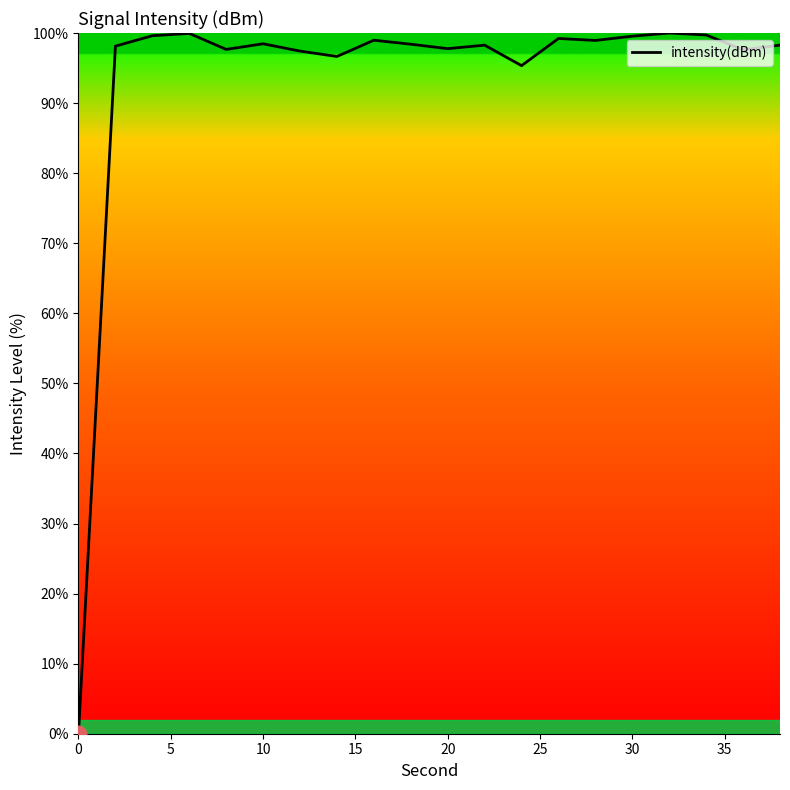

What is the maximum value shown in the chart?

100.0